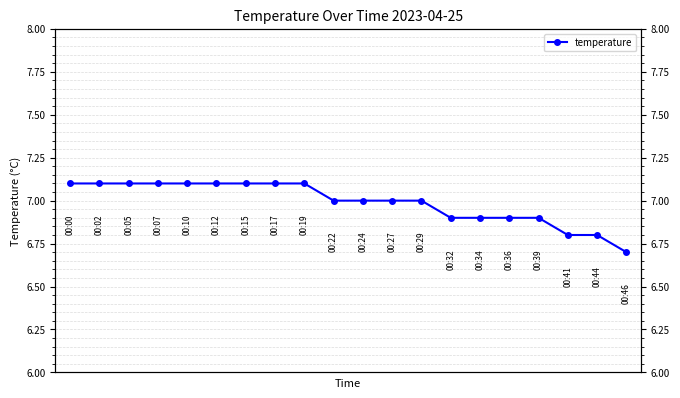

Reading left to right, list all the values displayed in this chart.

0=7.1	1=7.1	2=7.1	3=7.1	4=7.1	5=7.1	6=7.1	7=7.1	8=7.1	9=7.0	10=7.0	11=7.0	12=7.0	13=6.9	14=6.9	15=6.9	16=6.9	17=6.8	18=6.8	19=6.7